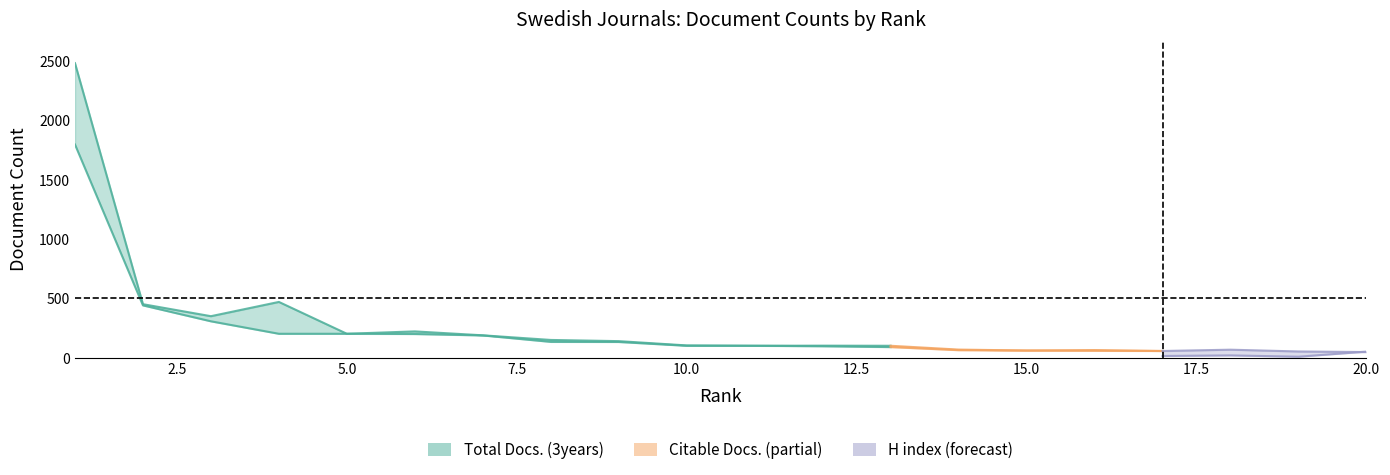

Reading right to left, list all the values displayed in this chart.

Total Docs. (3years): 49	54	69	58	66	62	70	102	103	102	105	141	151	190	223	203	471	351	452	2481
Citable Docs. (3years): 49	54	57	58	60	62	65	91	98	102	102	134	135	189	201	203	203	308	442	1796
H index: 53	10	21	16	10	37	73	57	44	13	3	113	131	70	1	54	97	72	100	152